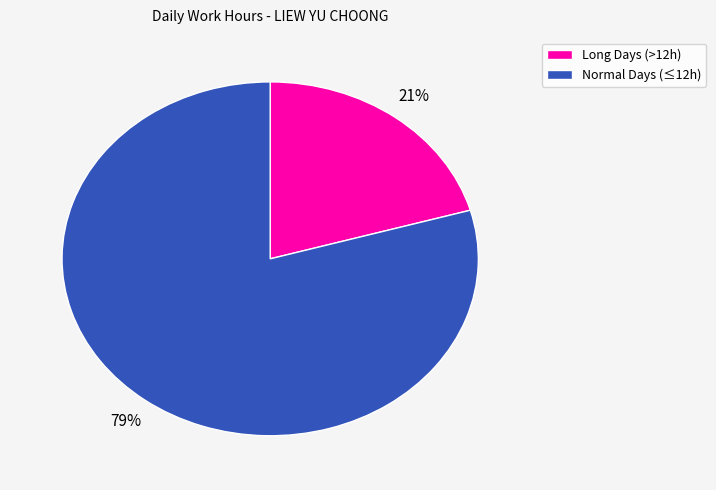

Count the number of slices in the pie.

2